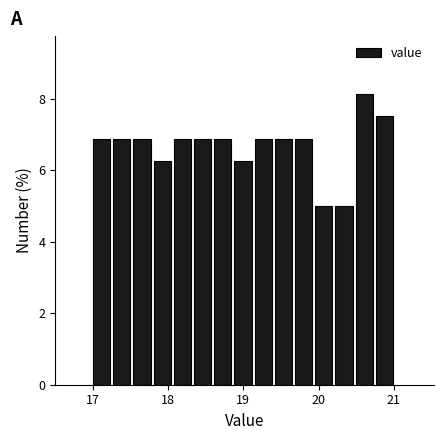

Read against the x-axis, roughly where is the centre of the tallest bar?

20.6